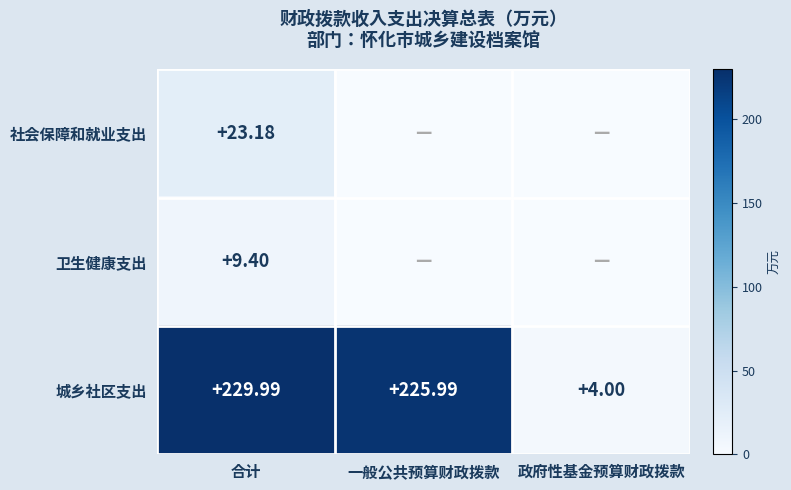

How many values in the 城乡社区支出 series are below 225?

1